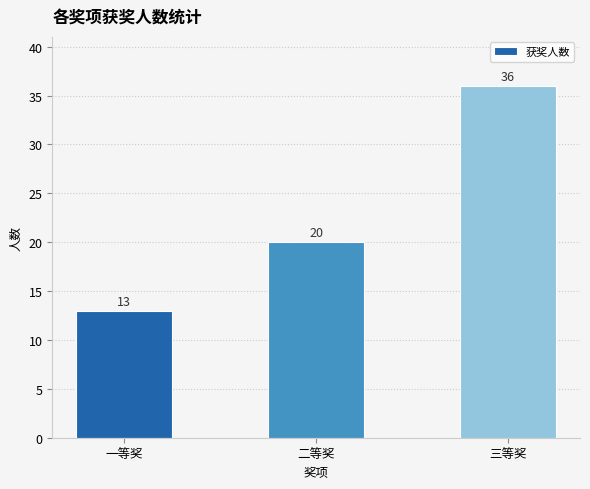

What is the maximum value shown in the chart?

36